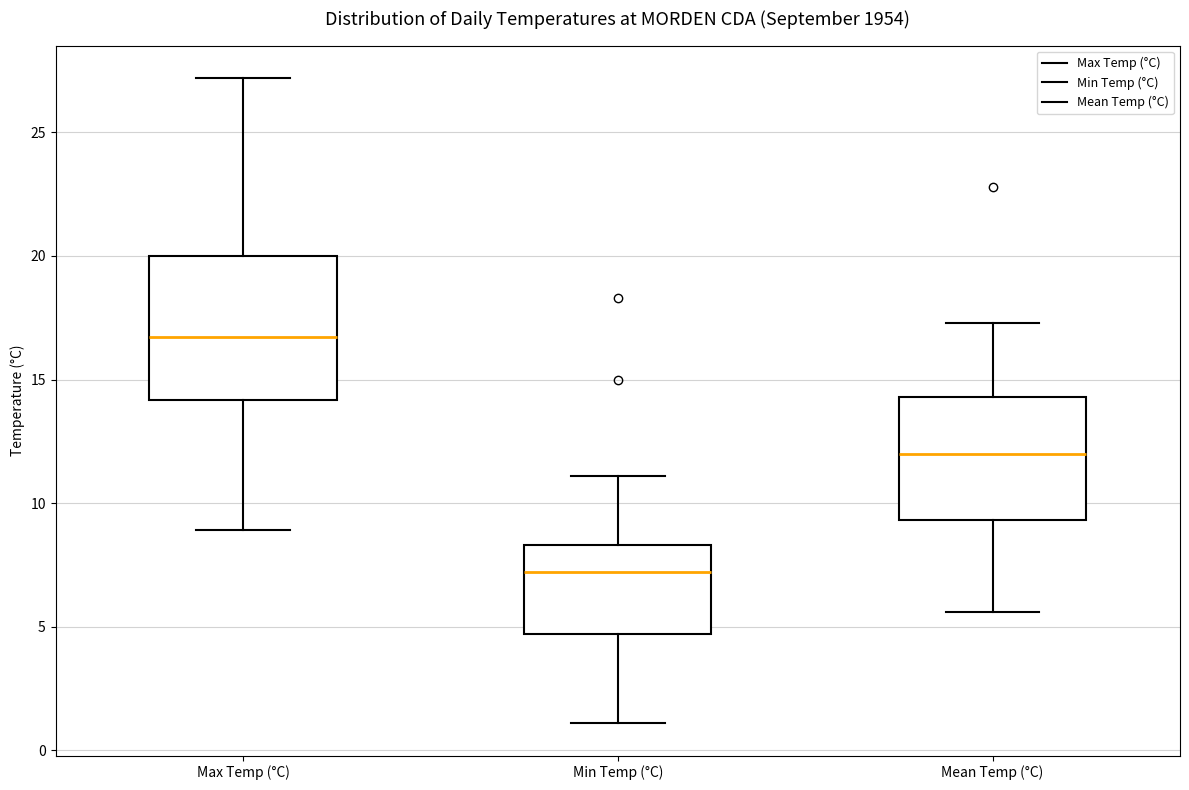

Where does the lower whisker of the box for Min Temp (°C) end on the y-axis? The values are not printed on the chart, so give them approximately, as read against the axis.

1.0